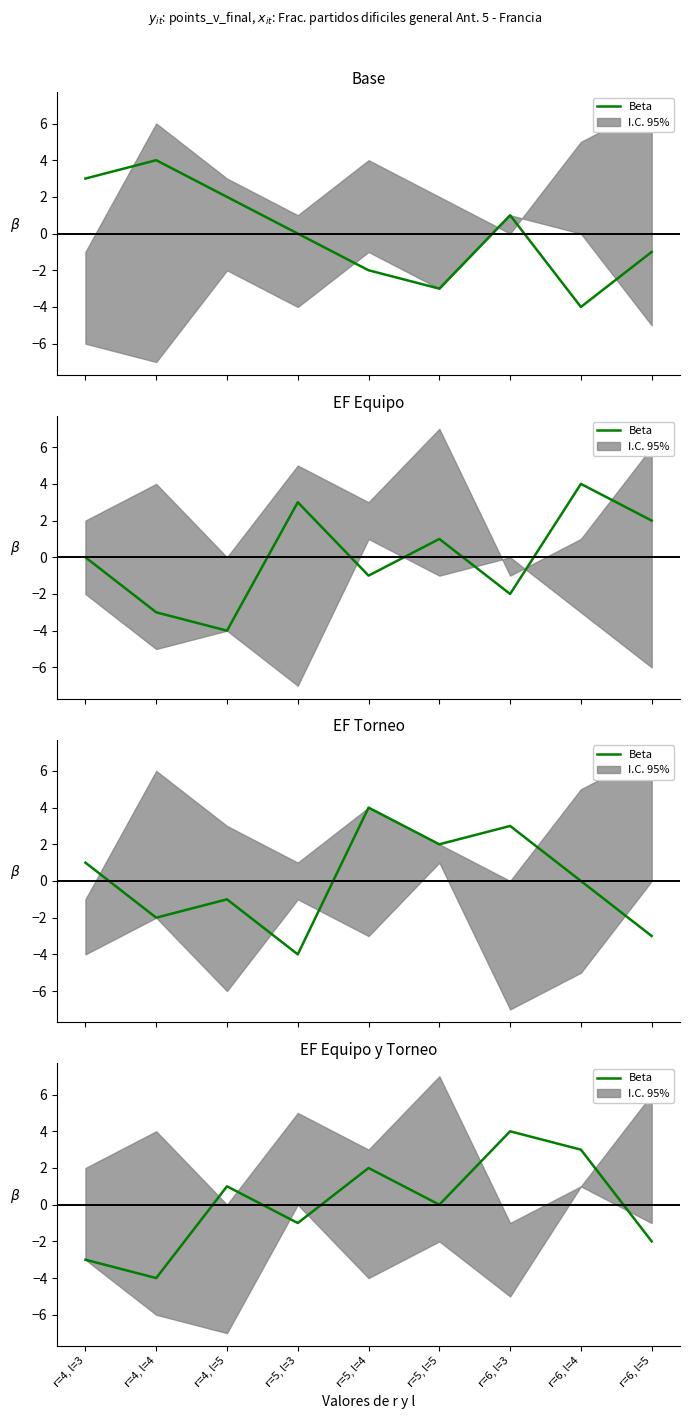

At which category does the data reach its first local peak?

r=4, l=5